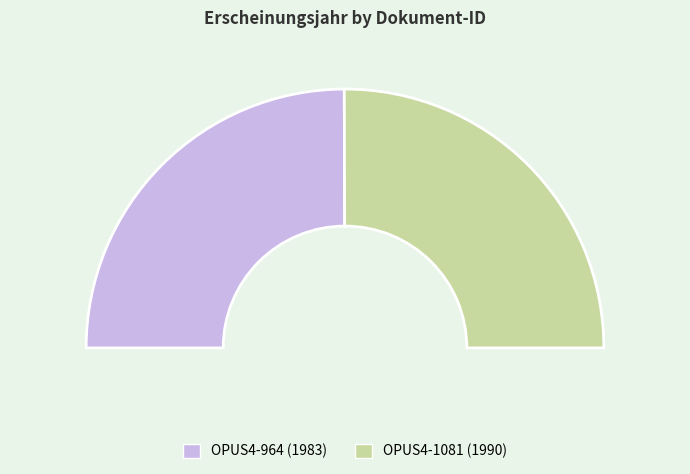

Is OPUS4-964 the majority of the pie?

No